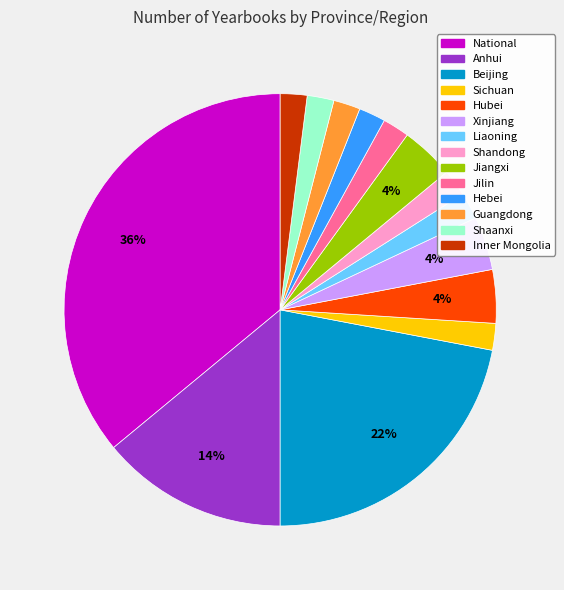

To the nearest percent, what is the difference between the Hebei and National slice percentages?

34%